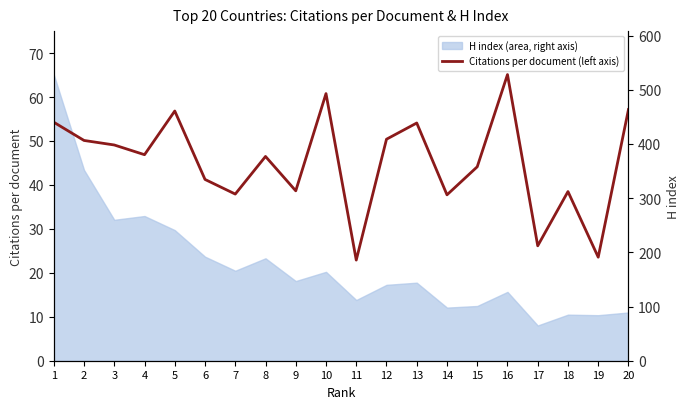

True or false: the data shows 65.1 at 16.

True